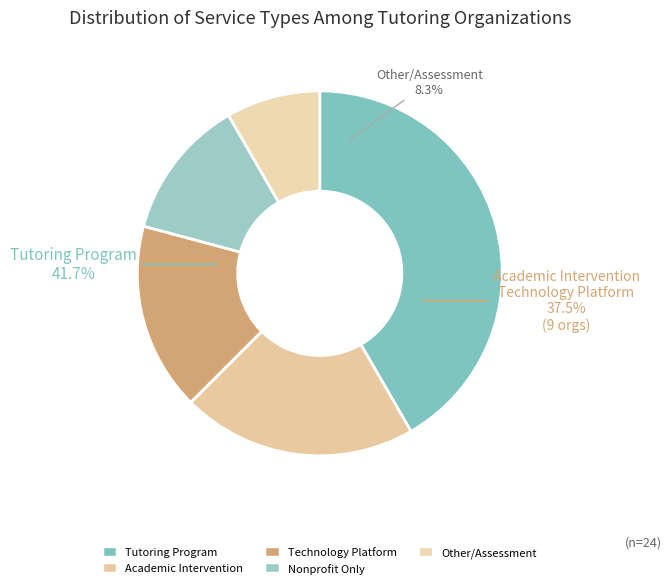

To the nearest percent, what is the difference between the Academic Intervention and Technology Platform slice percentages?

4%